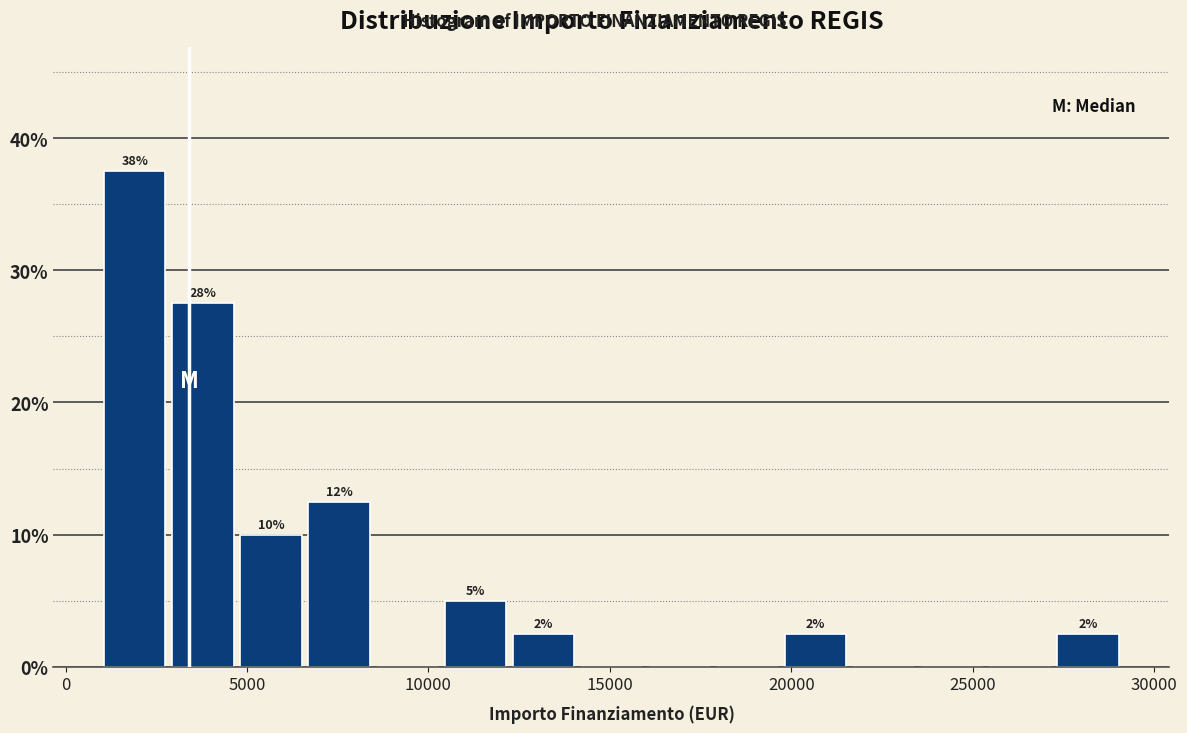

Read against the x-axis, roughly where is the centre of the tallest bar?

2000